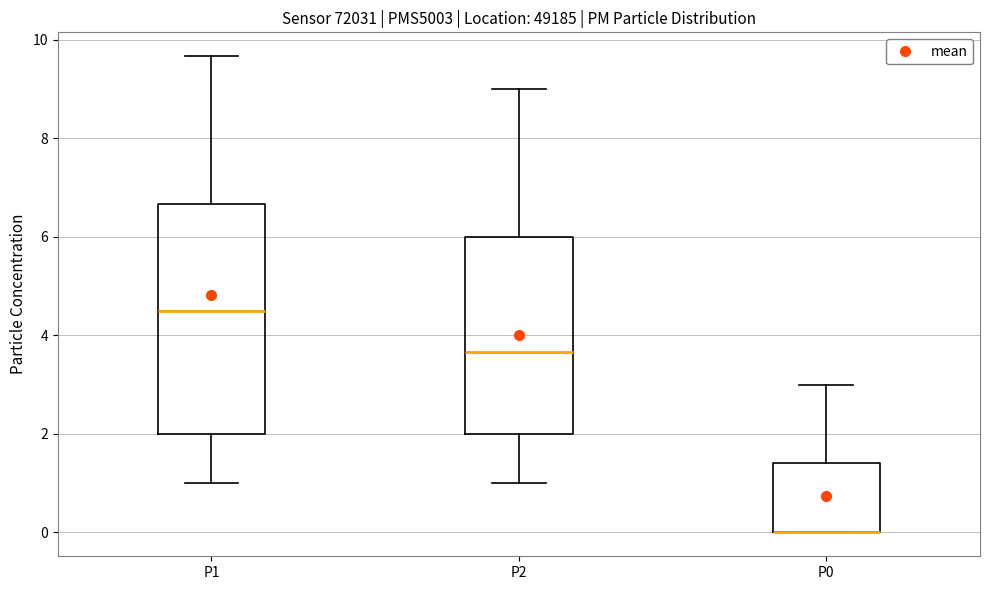

Reading left to right, read every box against the y-axis: the position of its median line, the range the box covers, and the ends of its whiskers. The values are not printed on the chart, so give them approximately, as read against the axis.

P1: median 4.6, box 2.0 to 6.6, whiskers 1.0 to 9.6
P2: median 3.6, box 2.0 to 6.0, whiskers 1.0 to 9.0
P0: median 0.0 (drawn on the box's lower edge), box 0.0 to 1.4, whiskers 0.0 to 3.0